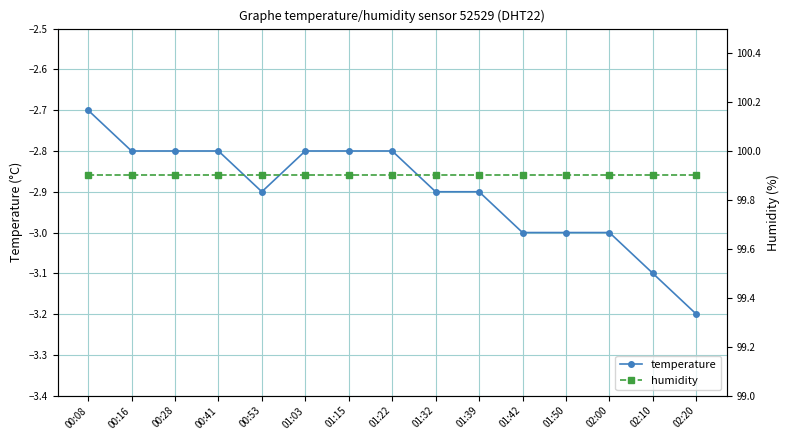

What is the difference between the second highest and second lowest values in the temperature series?

0.3